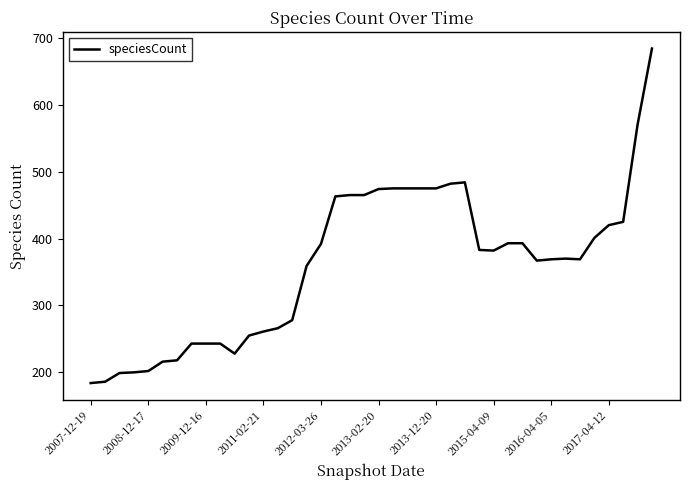

What is the minimum value shown in the chart?

184